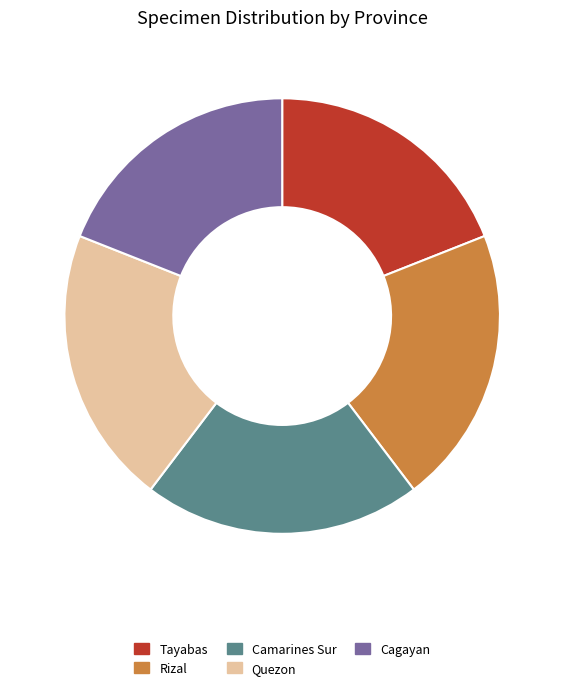

Is the sum of Rizal and Cagayan greater than half?

No